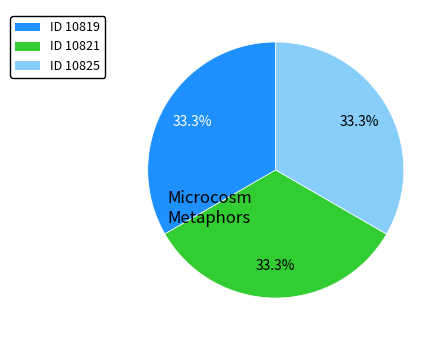

True or false: ID 10825 accounts for 33% of the total.

True